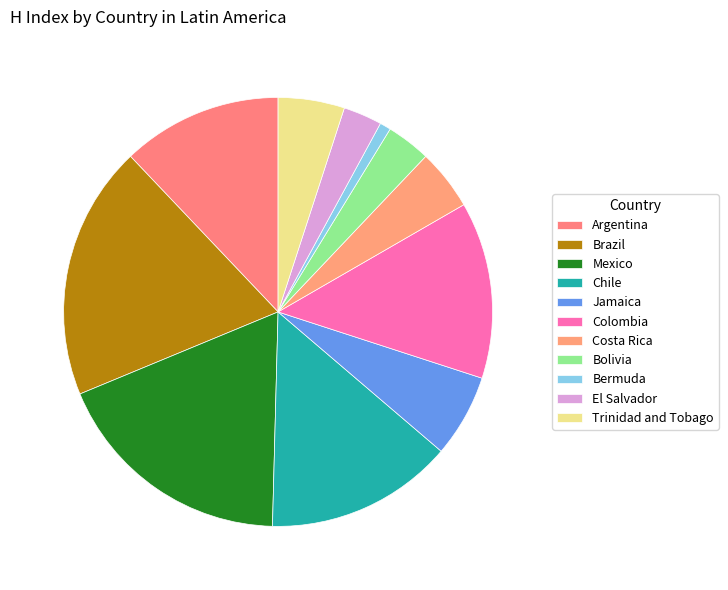

Count the number of slices in the pie.

11